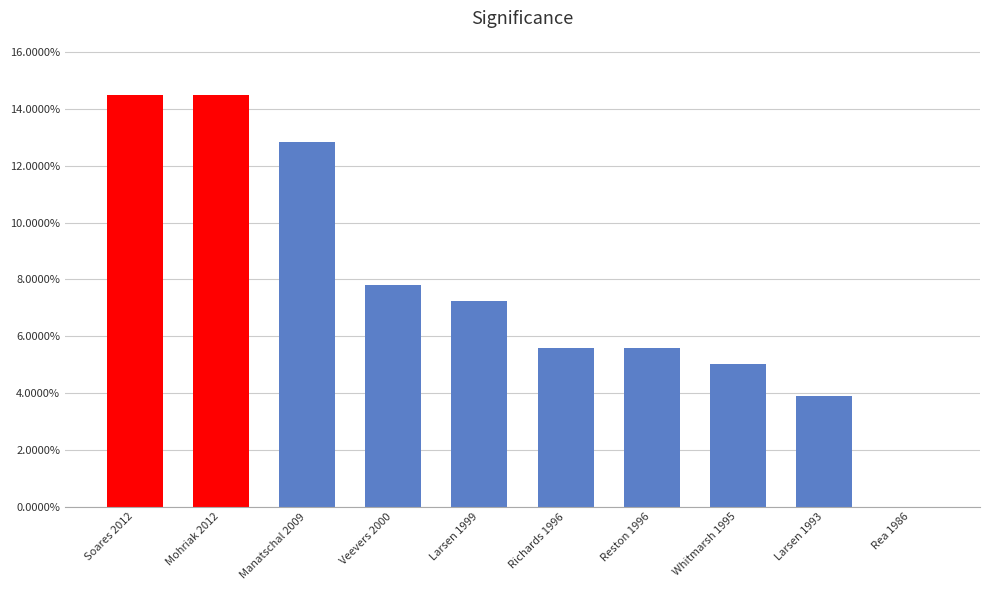

At which label does the data first exceed 7?

Soares 2012